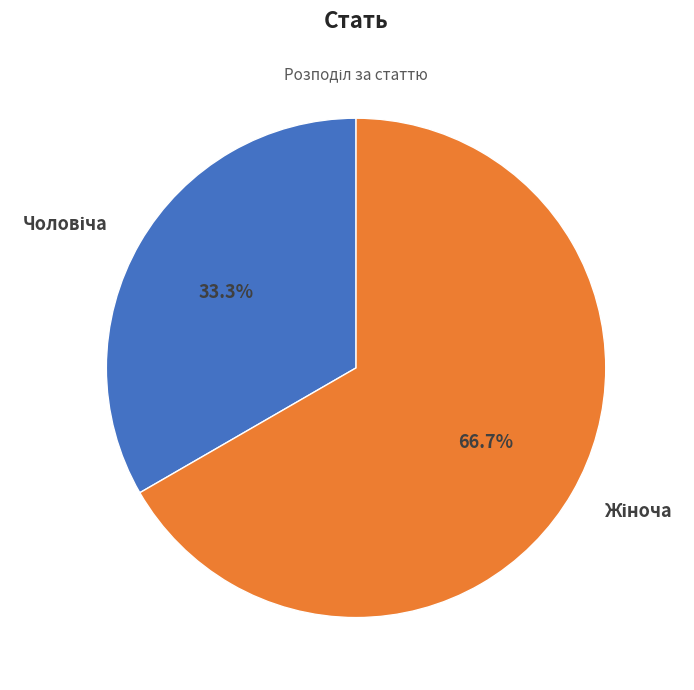

Does any single category account for the majority?

Yes